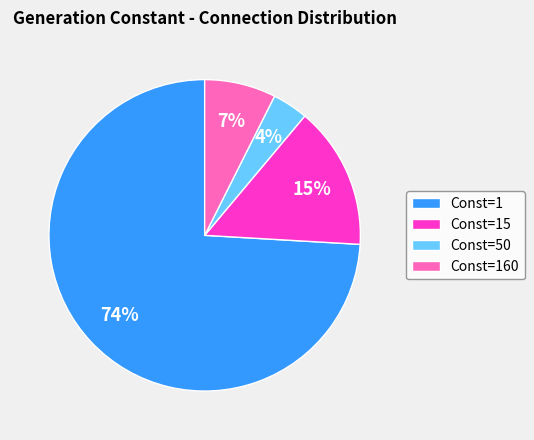

Is the sum of Const=50 and Const=1 greater than half?

Yes